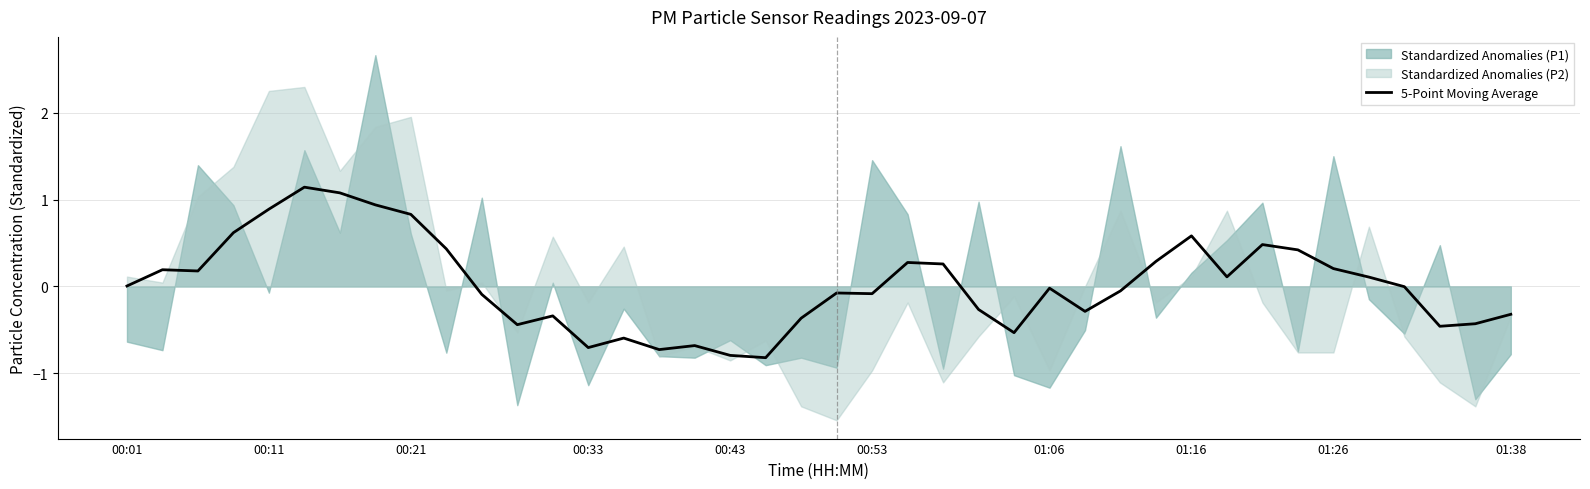

What is the change in value from 12 to 31?

+0.4